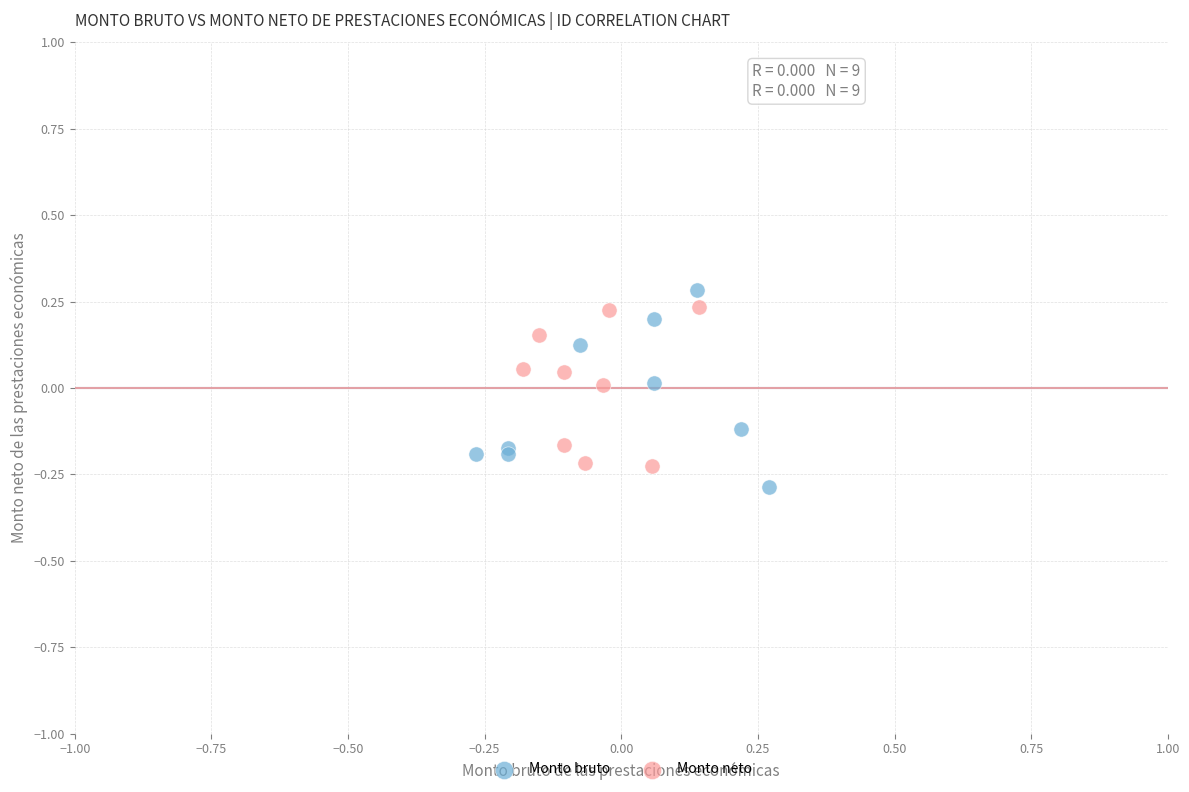

What are all the series names shown in the legend?

Monto bruto, Monto neto